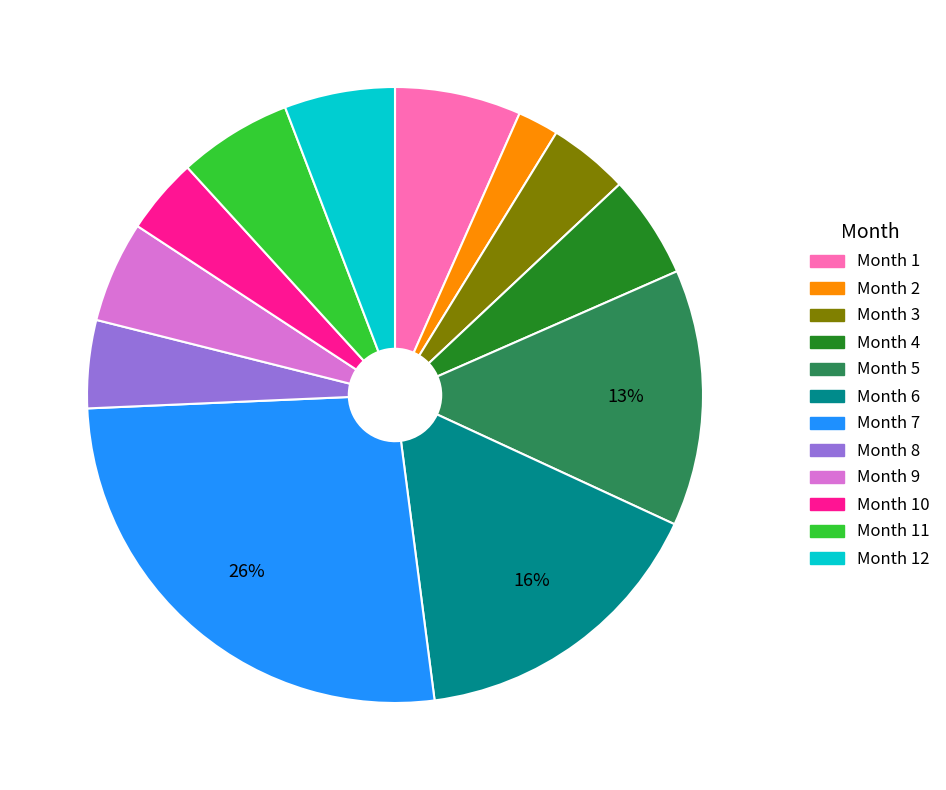

Is there a majority slice in this chart?

No